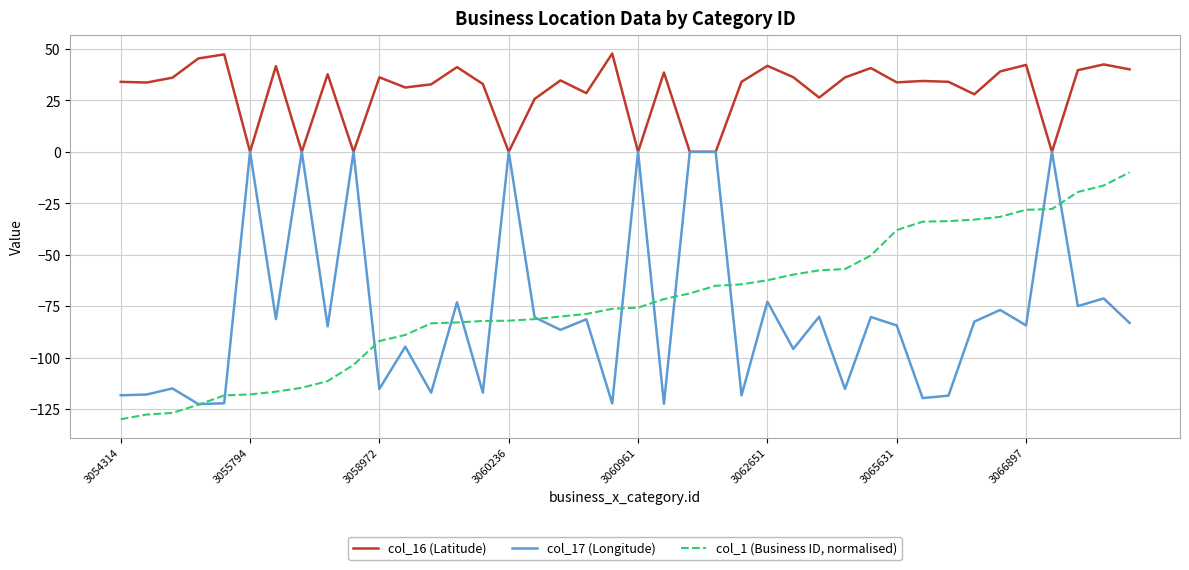

What is the greatest value displayed?

47.8